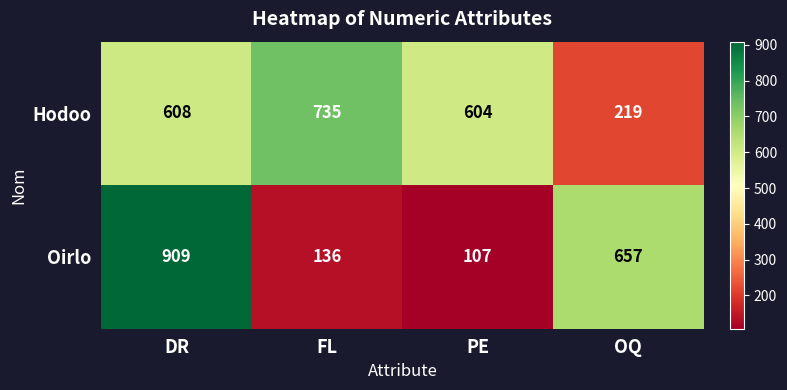

What is the sum of all Hodoo values?

2166